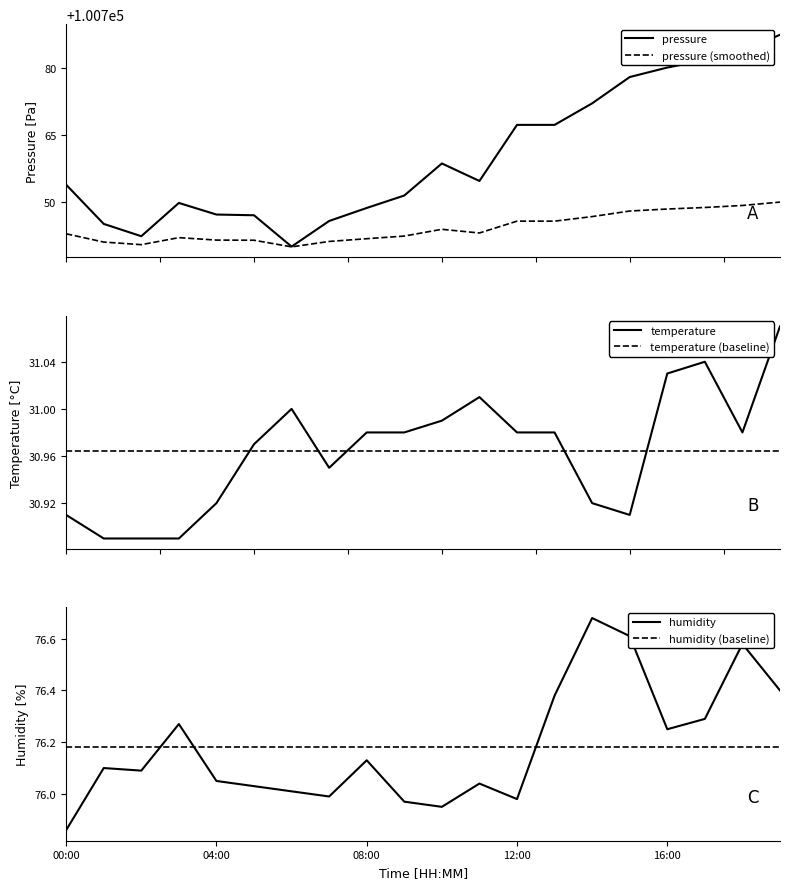

What are all the series names shown in the legend?

pressure, pressure (smoothed), temperature, temperature (baseline), humidity, humidity (baseline)